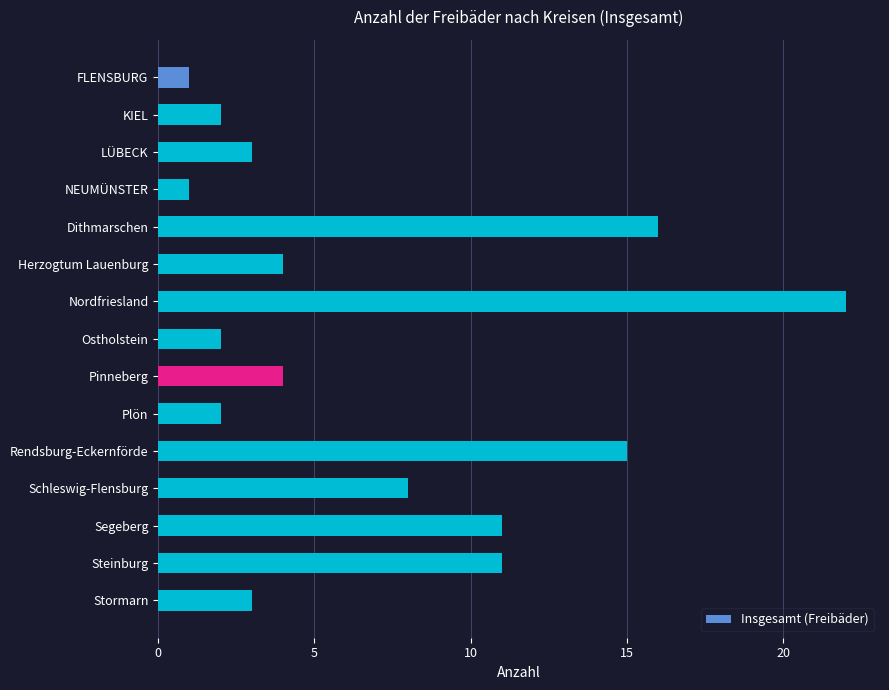

What is the difference between the second highest and minimum values?

15